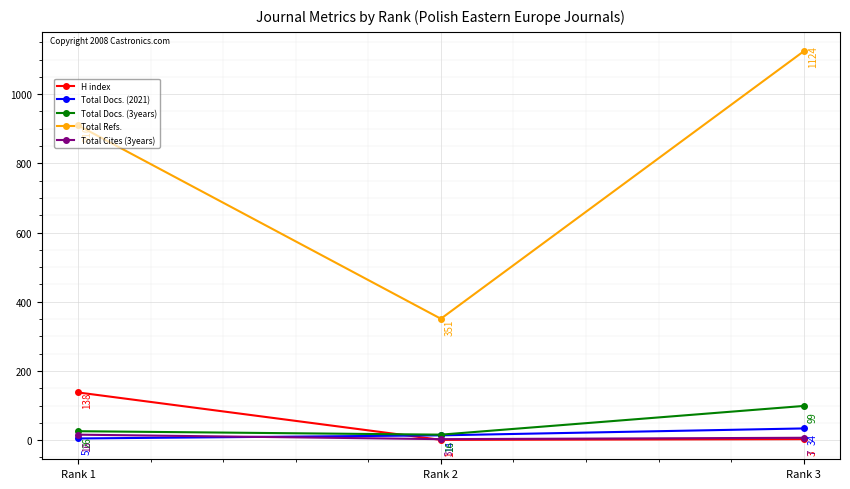

Which series has the largest range (max minus min)?

Total Refs.